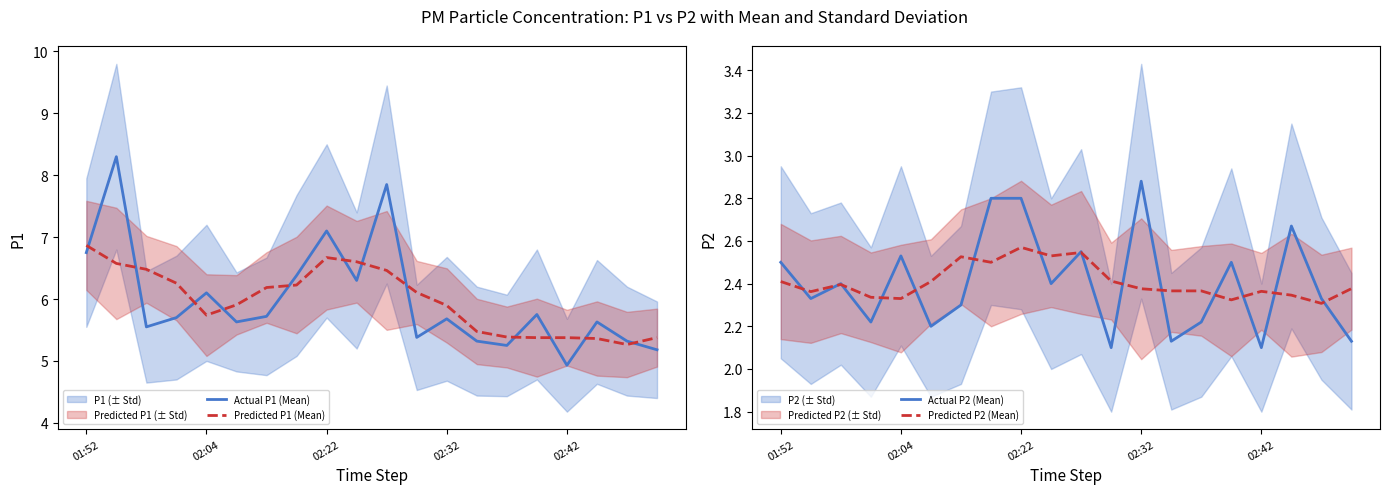

The Actual P2 (Mean) series shows 0.9 at 02:32. True or false?

False